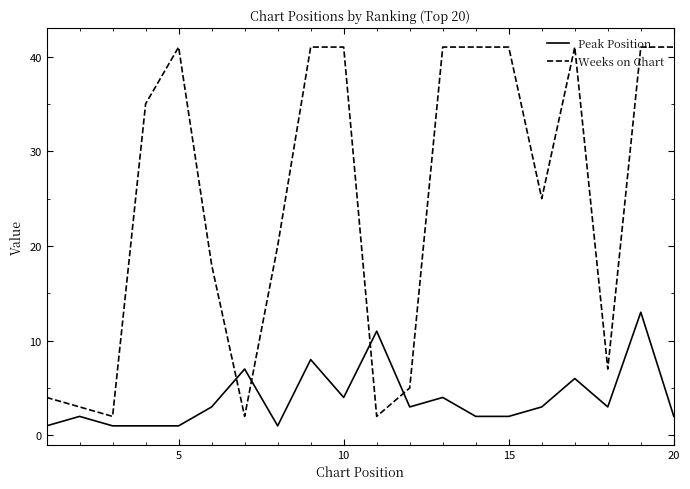

What is the maximum value shown in the chart?

41